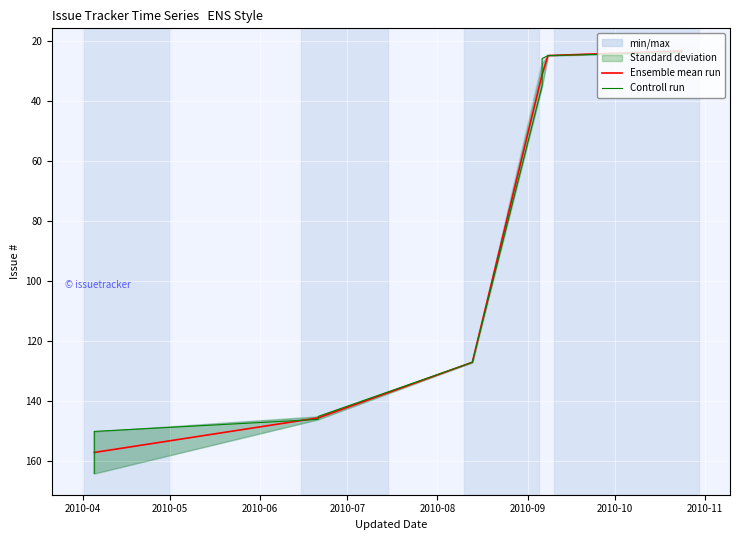

Which has a higher value, 2010-10-24 or 2010-10-24?

2010-10-24